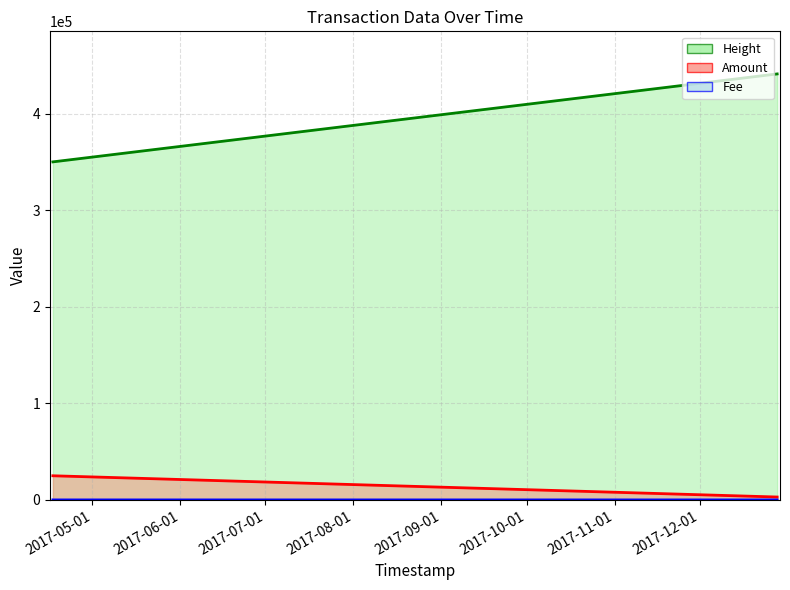

What is the difference between the highest and lowest values at 2017-04-17 02:40:46?

350074